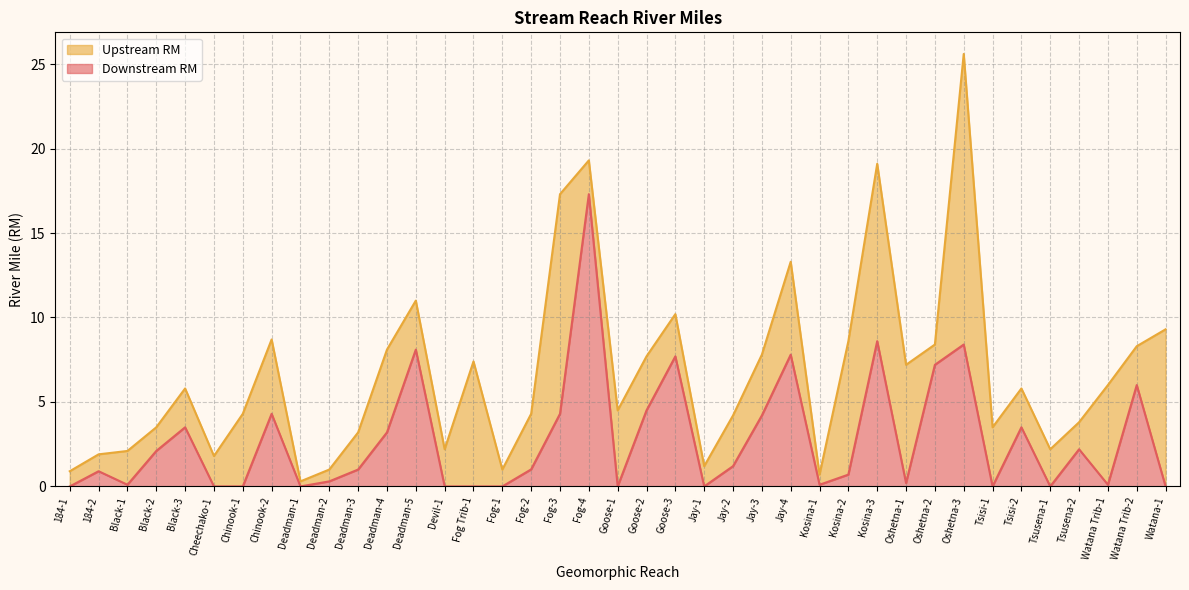

Which category has the lowest value across all series?

184-1